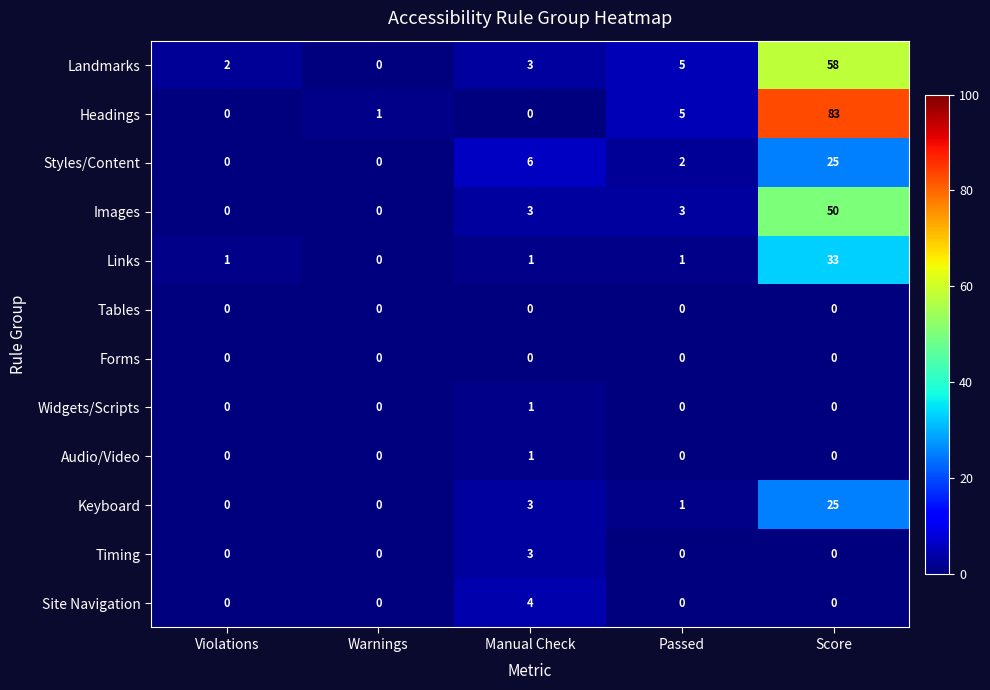

The value of Keyboard at Warnings is 0. True or false?

True